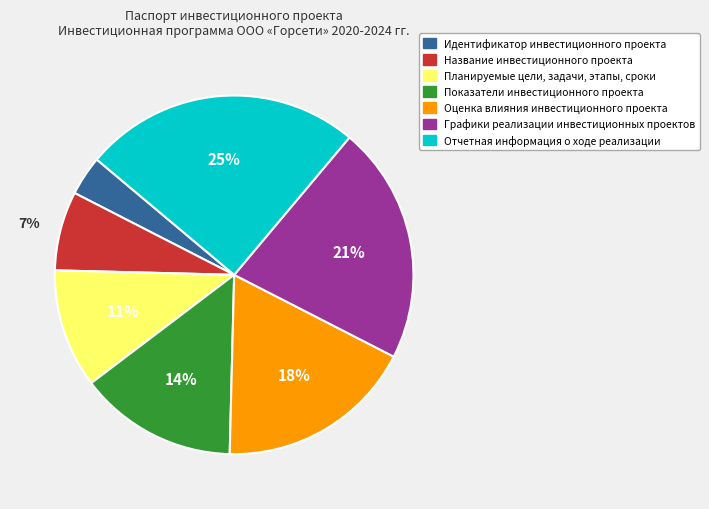

Do Оценка влияния инвестиционного проекта and Планируемые цели, задачи, этапы, сроки together represent more than half of the pie?

No